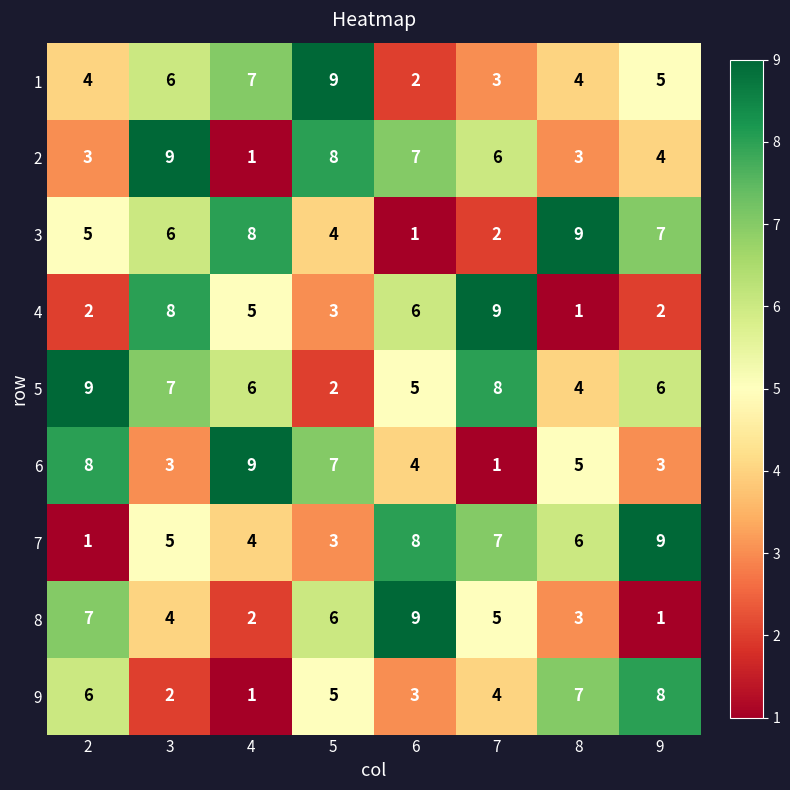

Where is 1 nearest to the value 5?

9